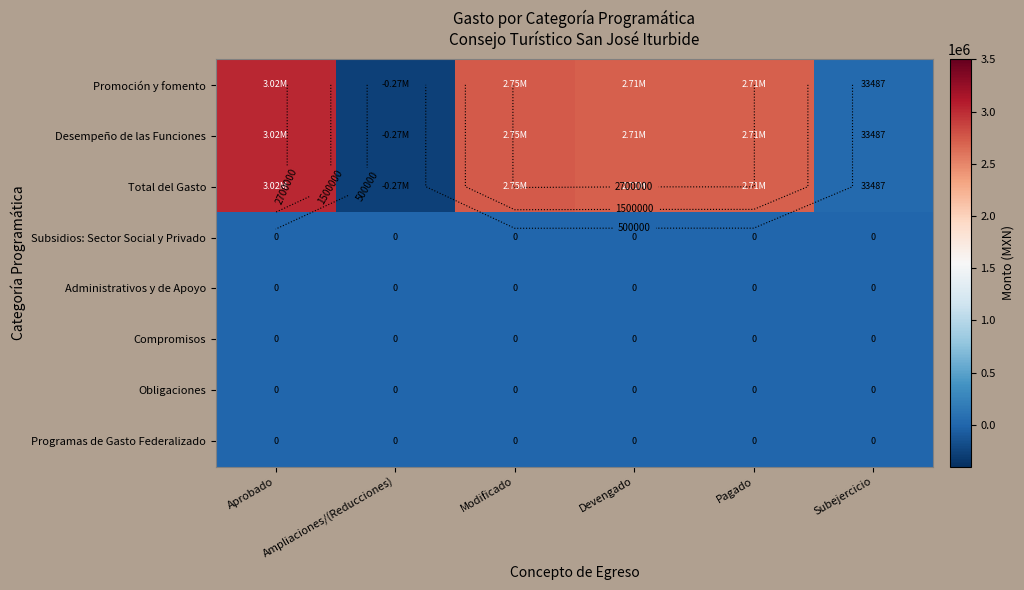

What is the smallest value displayed?

-271617.7